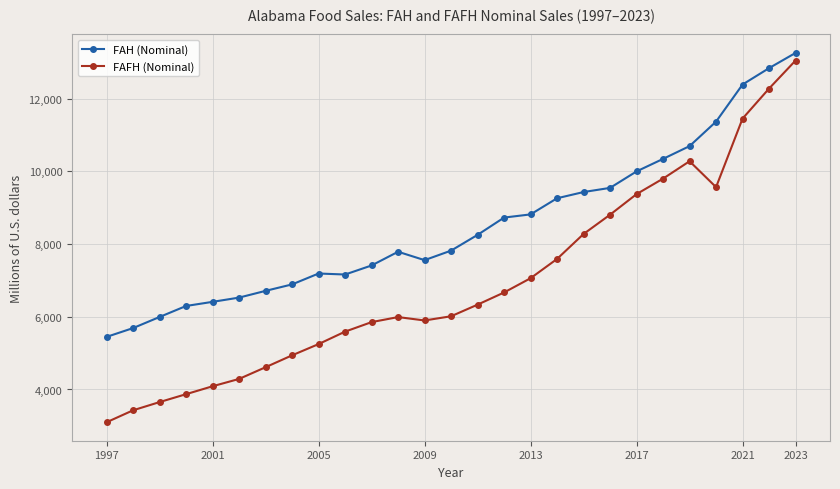

What are all the series names shown in the legend?

FAH (Nominal), FAFH (Nominal)